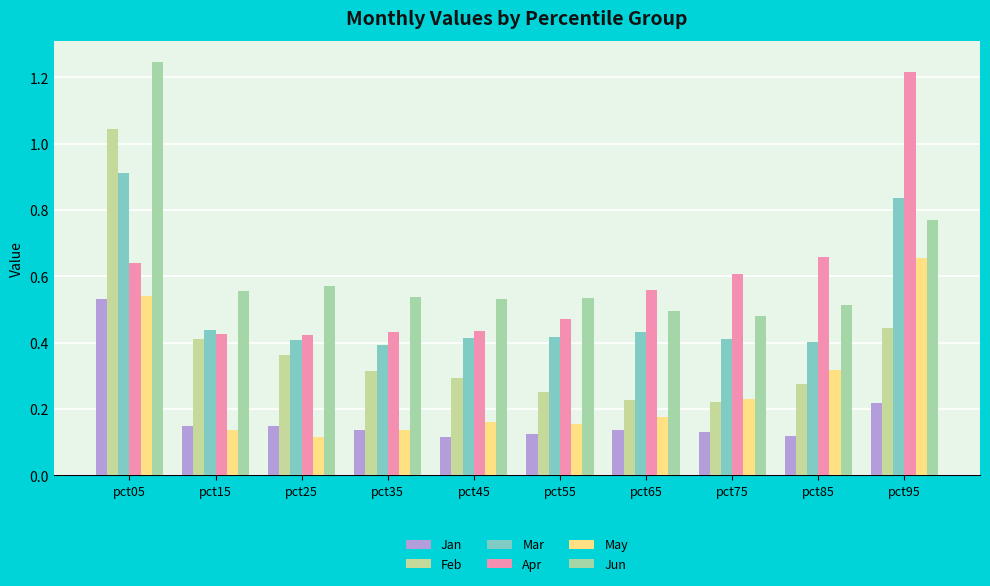

What is the value of the Jun bar at the 9th from the left?

0.5